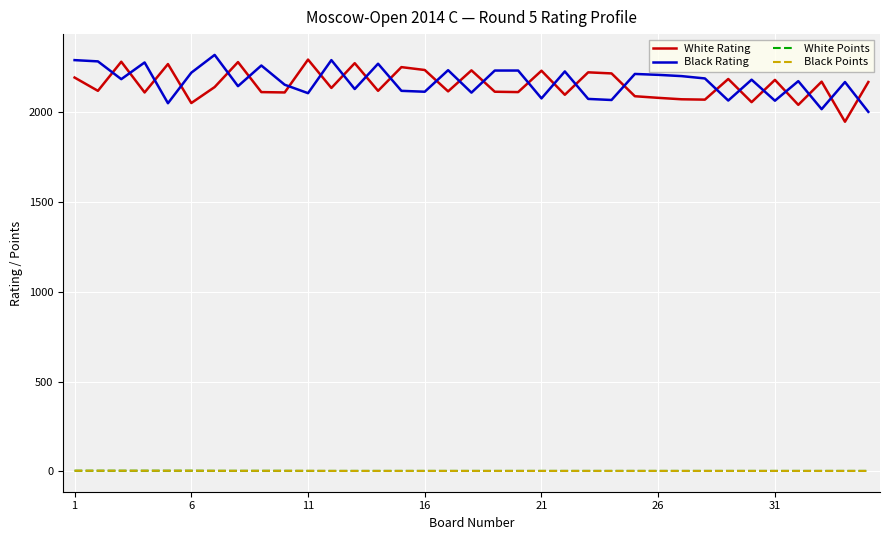

True or false: Black Points and White Rating cross at least once.

False